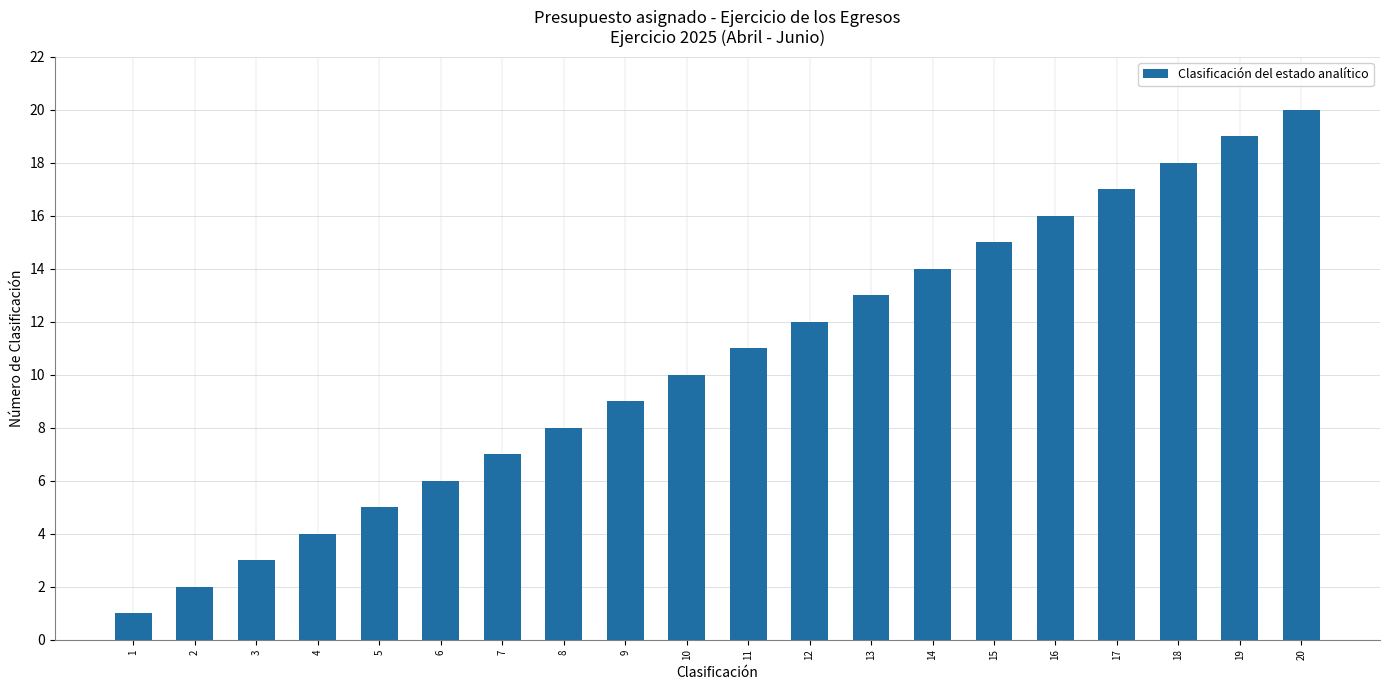

Between 17 and 2, which is larger?

17